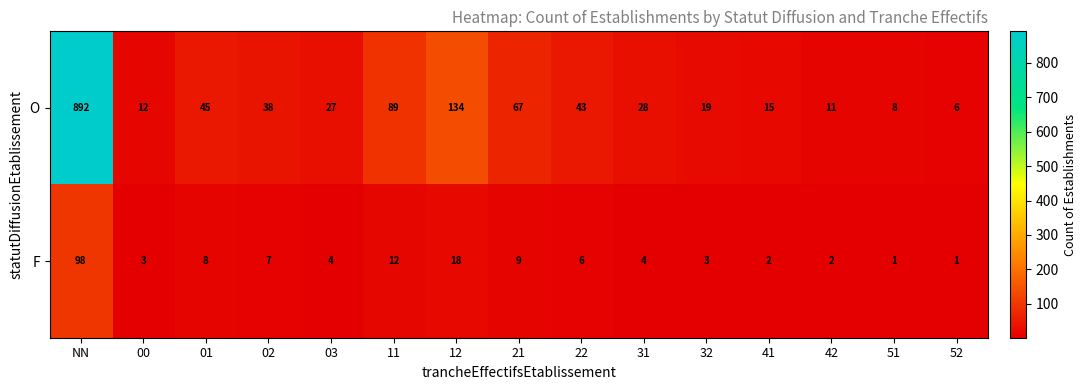

Which series has the largest range (max minus min)?

O